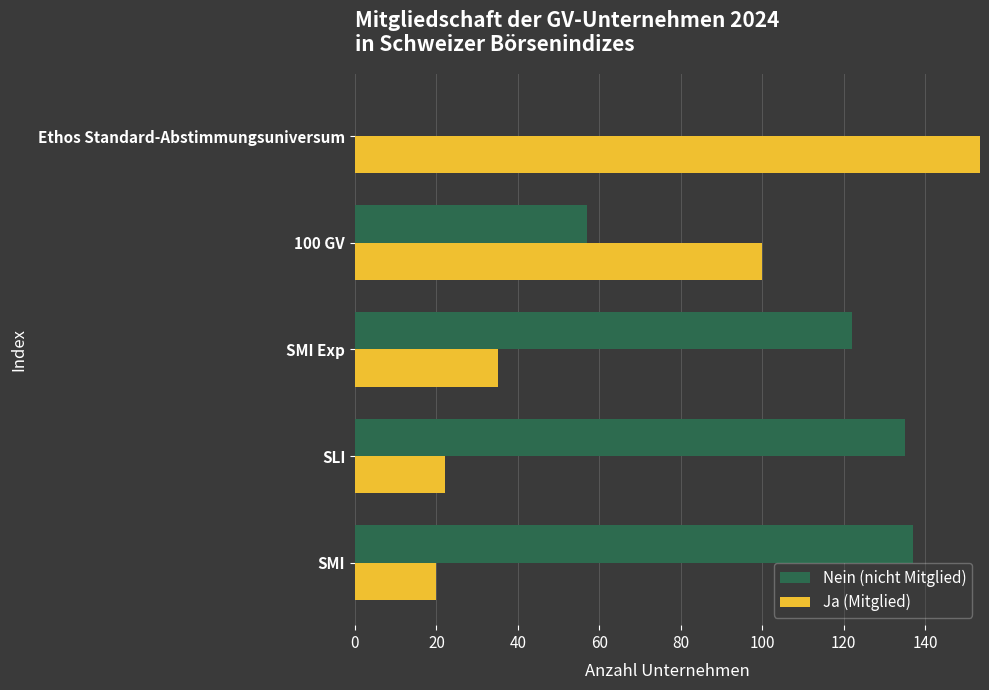

True or false: Ja (Mitglied) has a value of 26 at SMI.

False